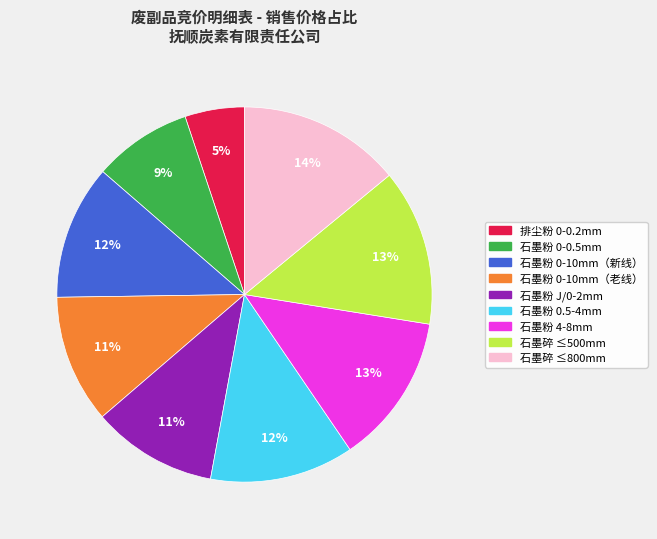

The 石墨粉 4-8mm slice represents 13% of the pie. True or false?

True